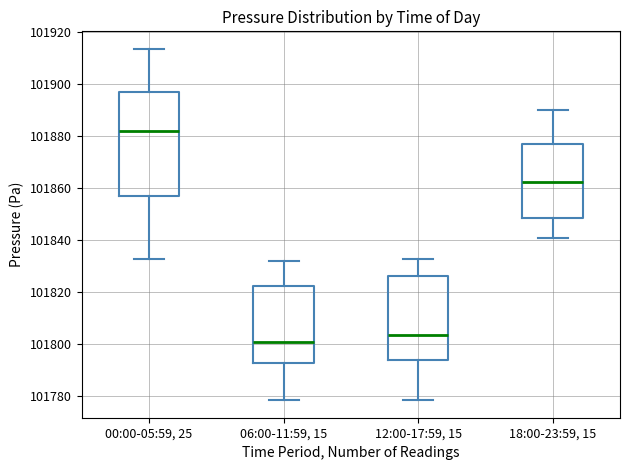

Where is the lower edge of the box for 12:00-17:59, 15 on the y-axis? The values are not printed on the chart, so give them approximately, as read against the axis.

101794